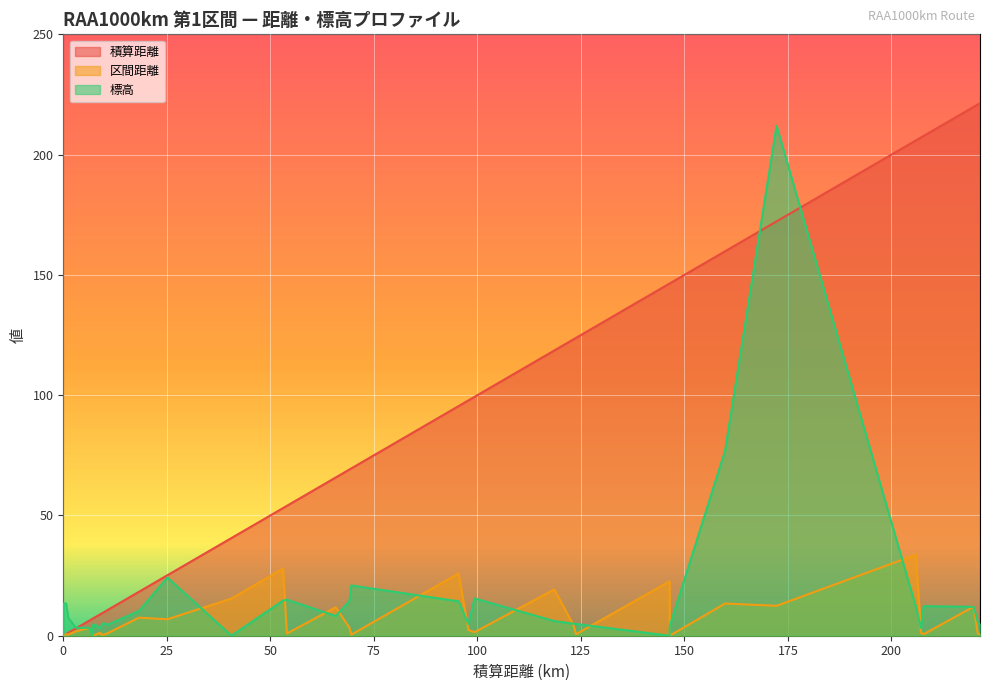

Count the number of categories in the chart.

38